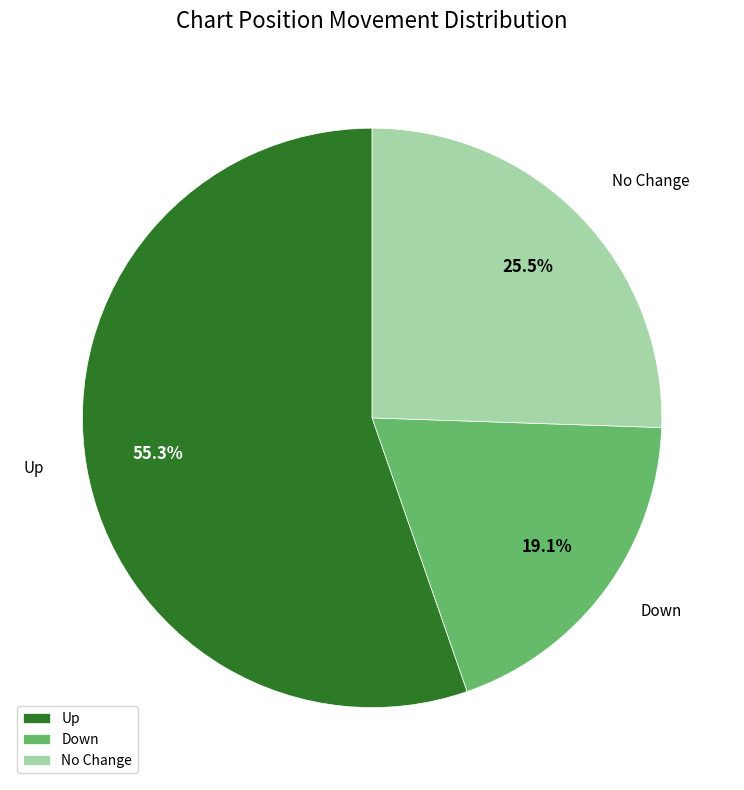

Does Down account for over 50% of the chart?

No